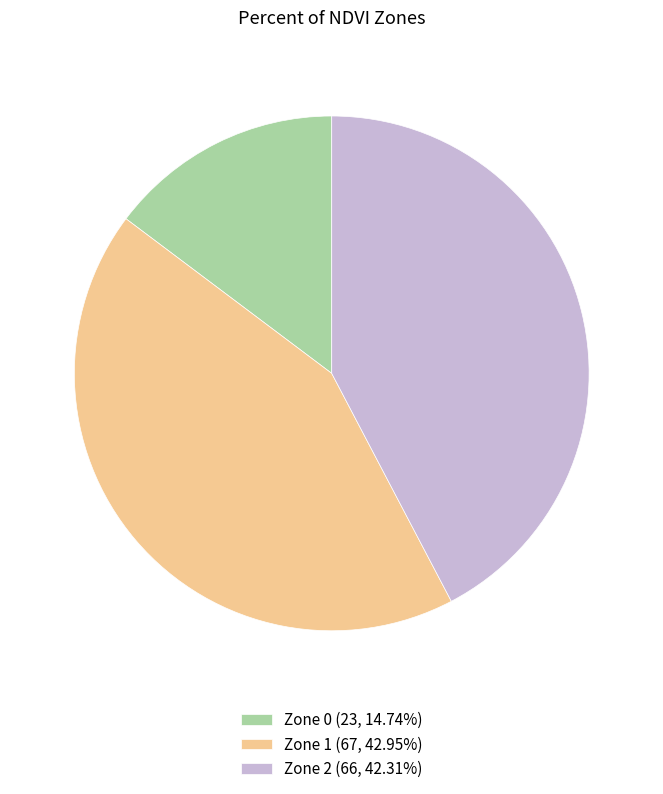

What is the ratio of the value at Zone 1 to the value at Zone 2?

1.0